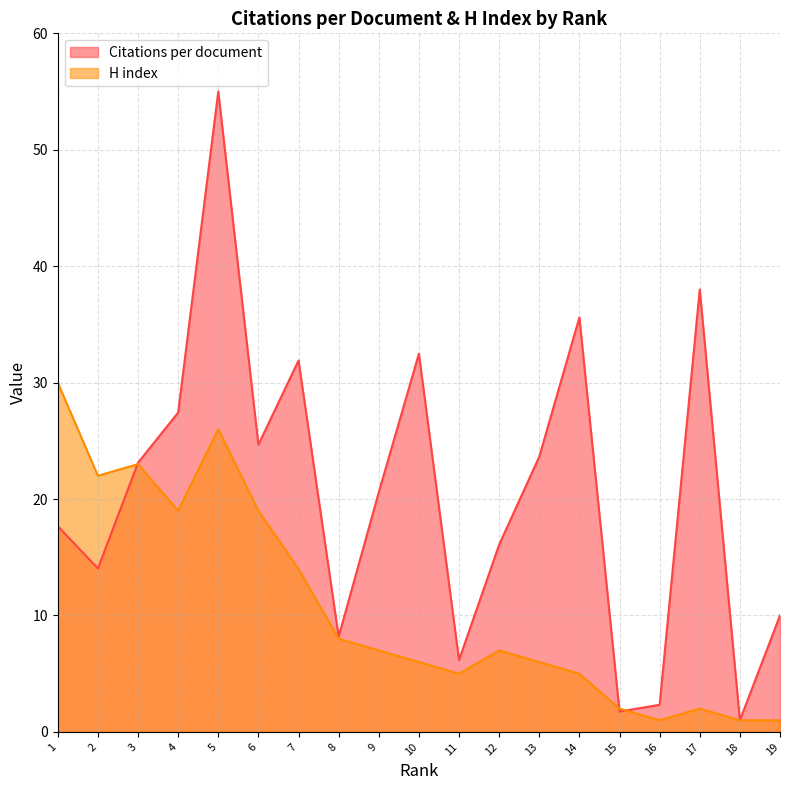

What is the difference between the maximum and minimum values in the Citations per document series?

54.0